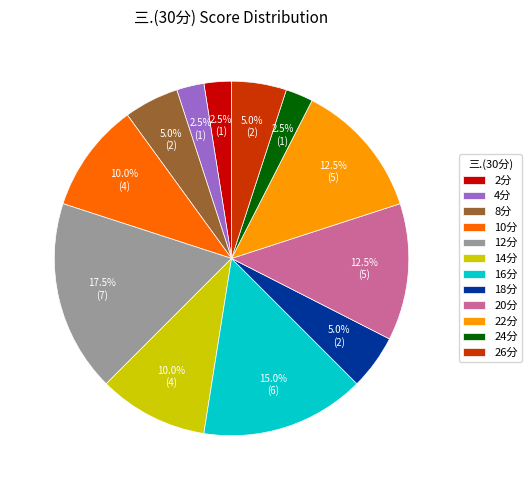

Which category has the biggest portion of the pie?

12分